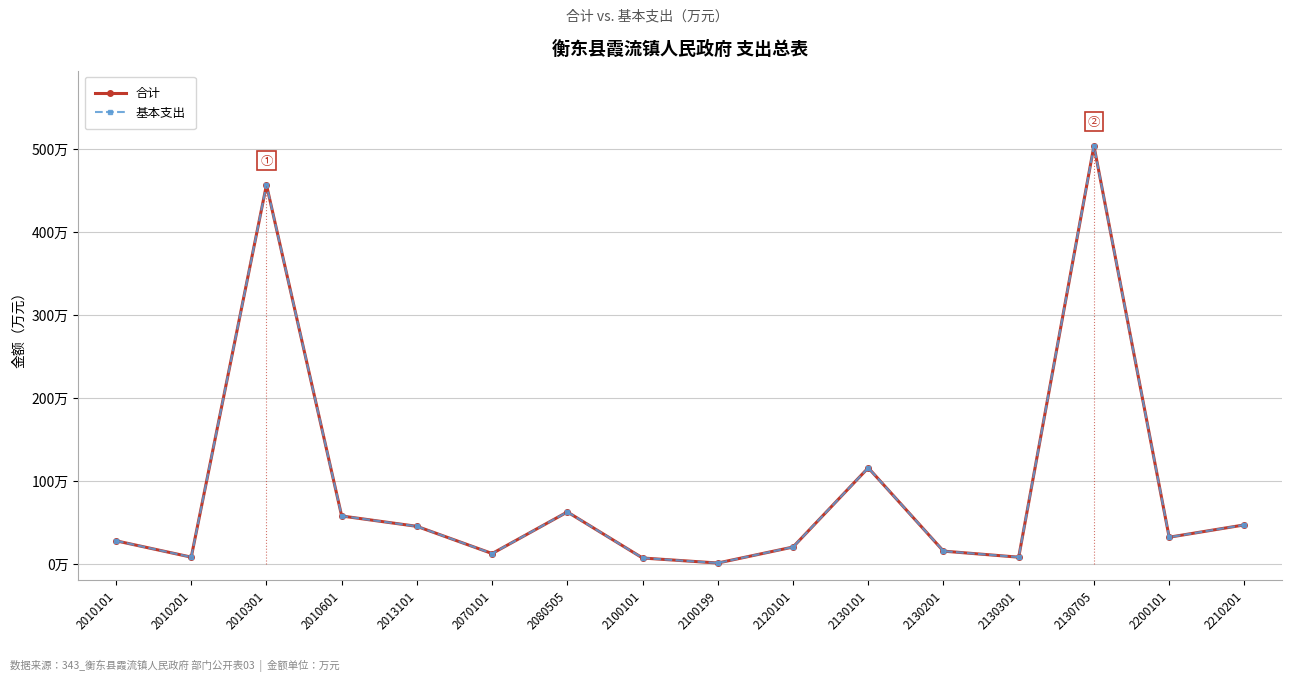

At which category does 基本支出 reach its first local peak?

2010301